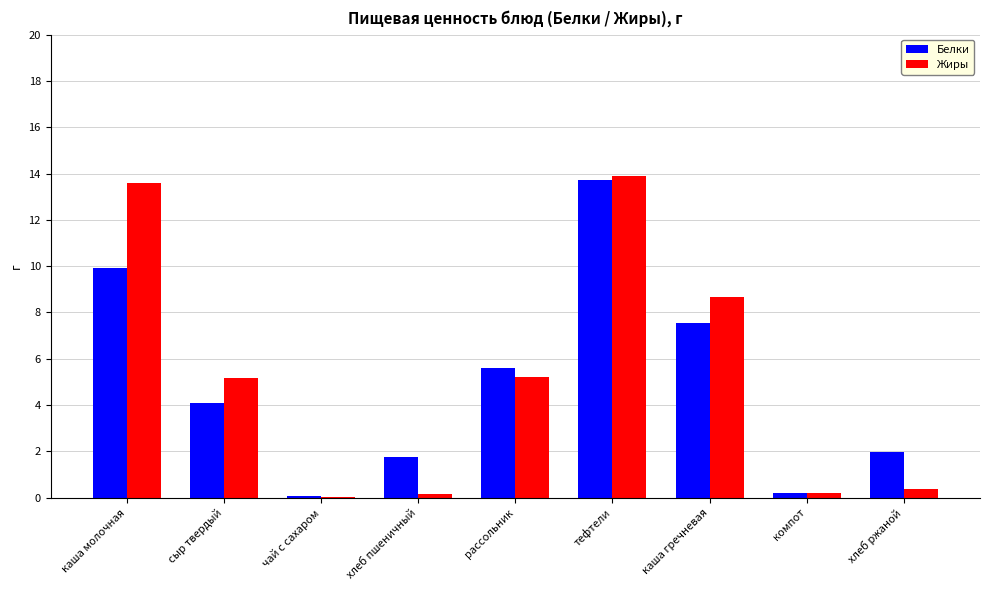

Read the Жиры value at рассольник.

5.2